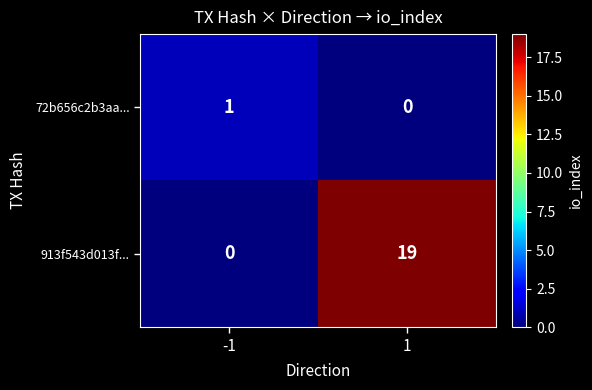

What is the difference between the 913f543d013f... values at -1 and 1?

19